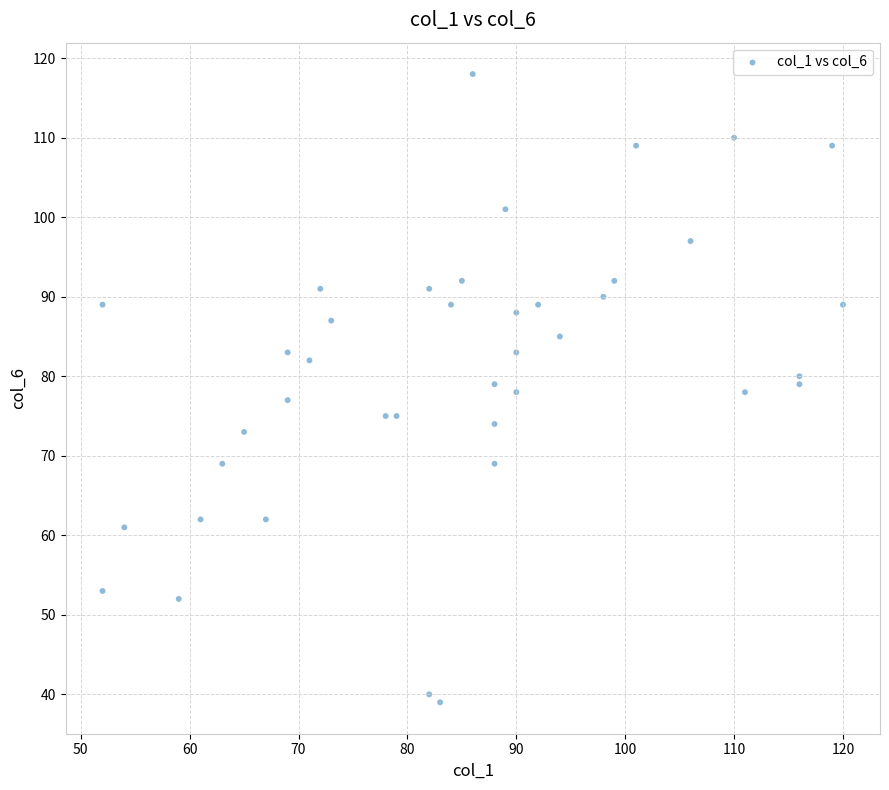

What is the range of X values (max minus min)?

68